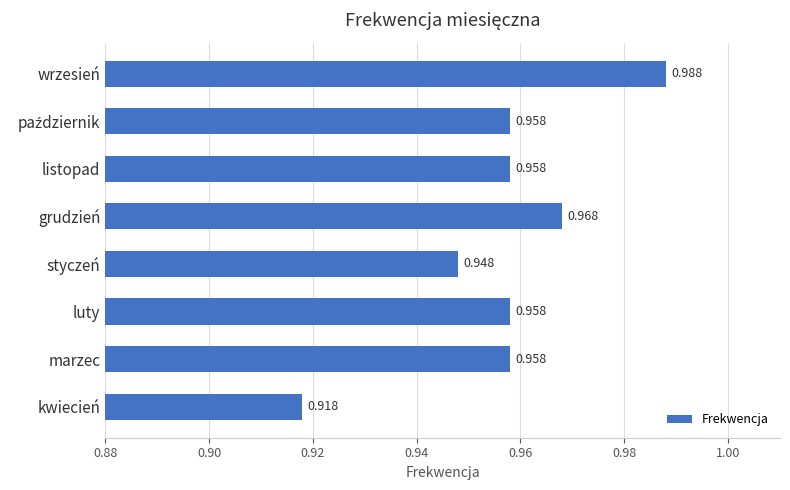

Which label corresponds to the largest value in the chart?

wrzesień